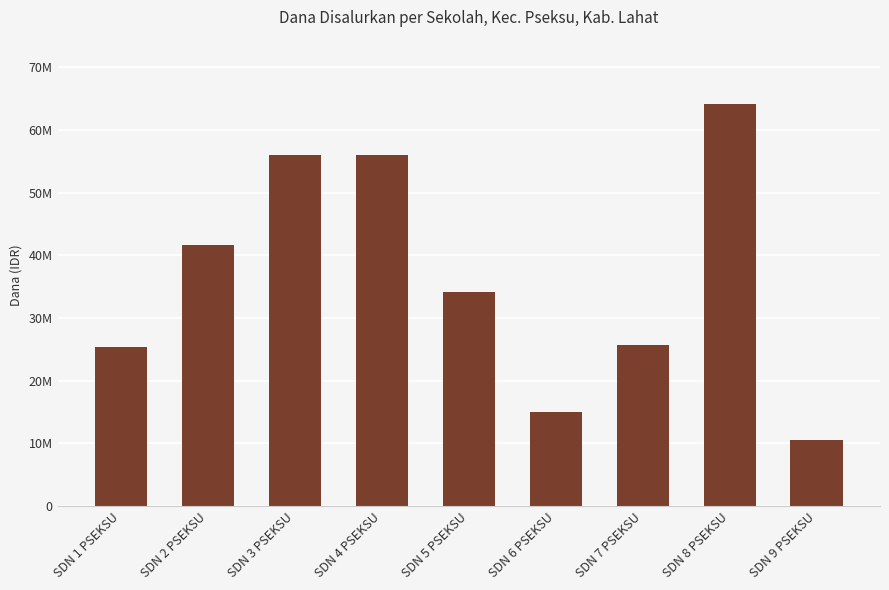

What is the difference between the values at SDN 3 PSEKSU and SDN 2 PSEKSU?

14400000